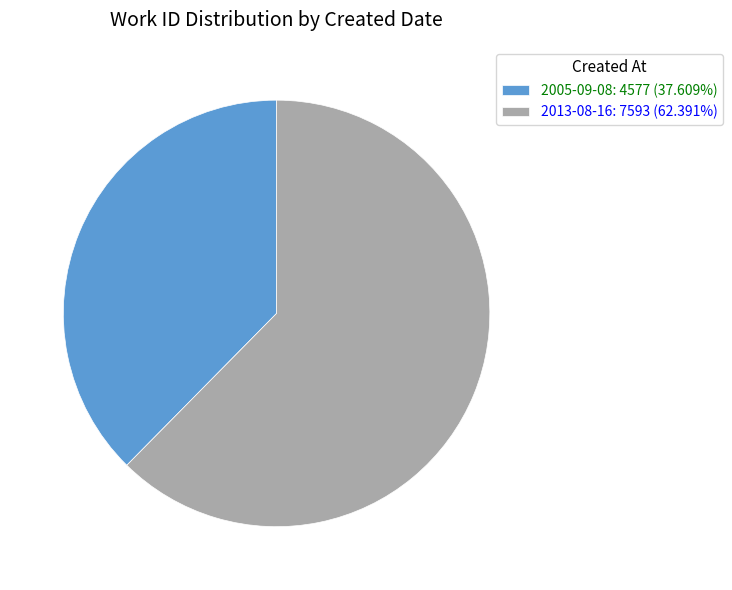

Combined, do 2005-09-08: 4577 (37.609%) and 2013-08-16: 7593 (62.391%) account for over 50%?

Yes